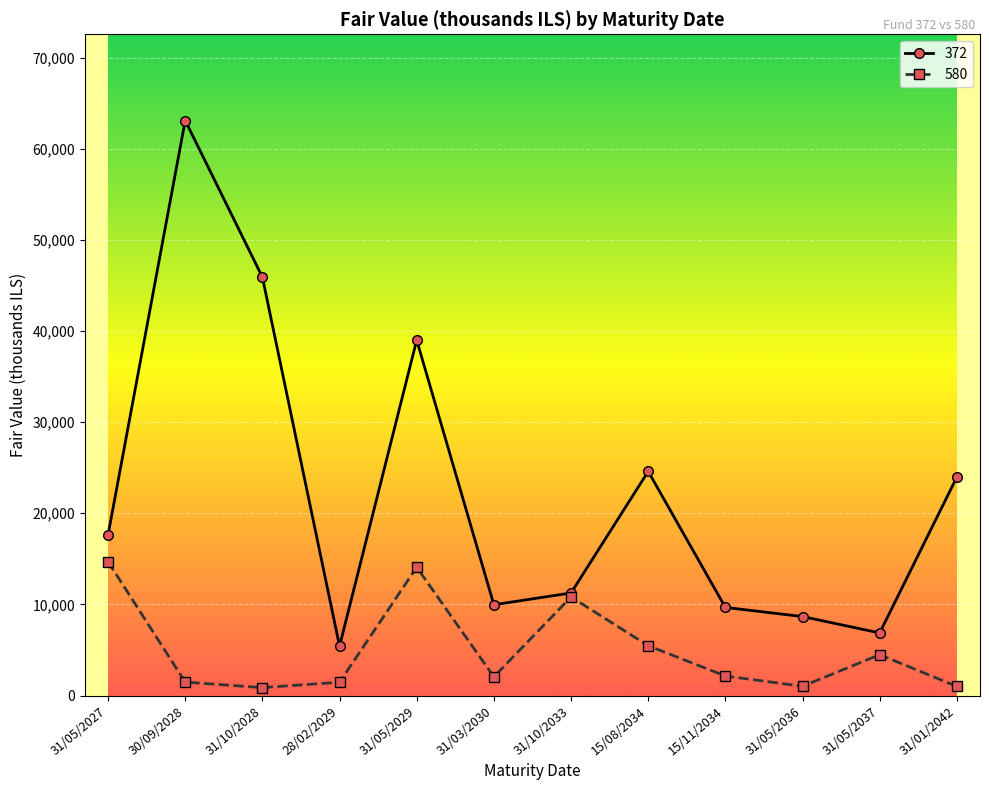

How many interior local valleys does the 580 series have?

3